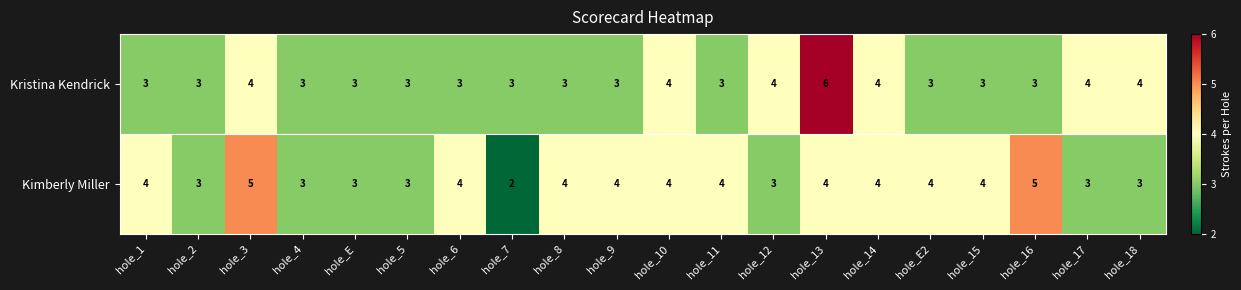

How many distinct data groups are displayed?

2